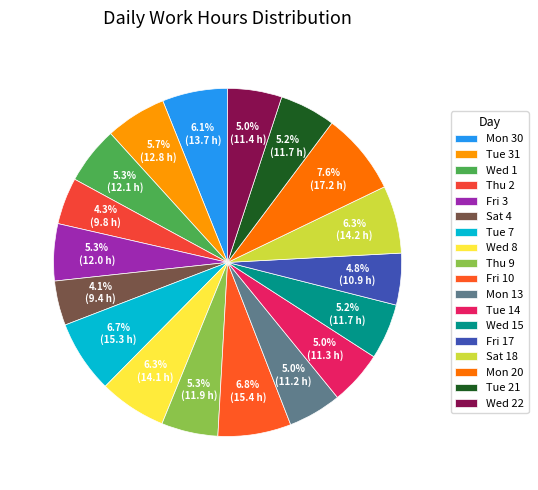

Which slice is the smallest?

Sat 4